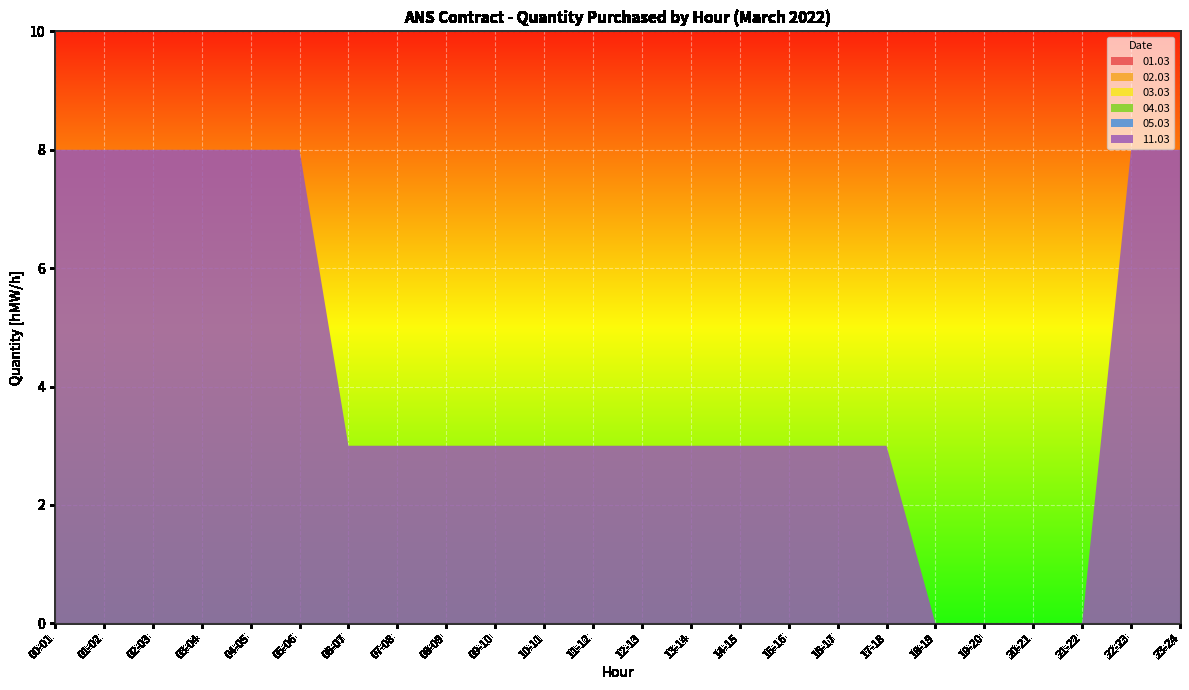

Reading right to left, transcribe all the data shown in this chart.

01.03: 23-24=0	22-23=0	21-22=0	20-21=0	19-20=0	18-19=0	17-18=0	16-17=0	15-16=0	14-15=0	13-14=0	12-13=0	11-12=0	10-11=0	09-10=0	08-09=0	07-08=0	06-07=0	05-06=0	04-05=0	03-04=0	02-03=0	01-02=0	00-01=0
02.03: 23-24=0	22-23=0	21-22=0	20-21=0	19-20=0	18-19=0	17-18=0	16-17=0	15-16=0	14-15=0	13-14=0	12-13=0	11-12=0	10-11=0	09-10=0	08-09=0	07-08=0	06-07=0	05-06=0	04-05=0	03-04=0	02-03=0	01-02=0	00-01=0
03.03: 23-24=0	22-23=0	21-22=0	20-21=0	19-20=0	18-19=0	17-18=0	16-17=0	15-16=0	14-15=0	13-14=0	12-13=0	11-12=0	10-11=0	09-10=0	08-09=0	07-08=0	06-07=0	05-06=0	04-05=0	03-04=0	02-03=0	01-02=0	00-01=0
04.03: 23-24=0	22-23=0	21-22=0	20-21=0	19-20=0	18-19=0	17-18=0	16-17=0	15-16=0	14-15=0	13-14=0	12-13=0	11-12=0	10-11=0	09-10=0	08-09=0	07-08=0	06-07=0	05-06=0	04-05=0	03-04=0	02-03=0	01-02=0	00-01=0
05.03: 23-24=0	22-23=0	21-22=0	20-21=0	19-20=0	18-19=0	17-18=0	16-17=0	15-16=0	14-15=0	13-14=0	12-13=0	11-12=0	10-11=0	09-10=0	08-09=0	07-08=0	06-07=0	05-06=0	04-05=0	03-04=0	02-03=0	01-02=0	00-01=0
11.03: 23-24=8	22-23=8	21-22=0	20-21=0	19-20=0	18-19=0	17-18=3	16-17=3	15-16=3	14-15=3	13-14=3	12-13=3	11-12=3	10-11=3	09-10=3	08-09=3	07-08=3	06-07=3	05-06=8	04-05=8	03-04=8	02-03=8	01-02=8	00-01=8